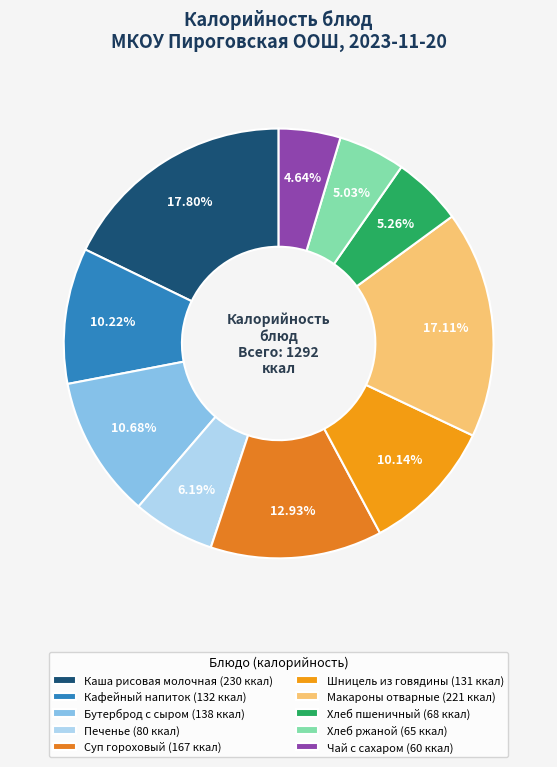

How much of the chart is everything except Макароны отварные?

82.9%